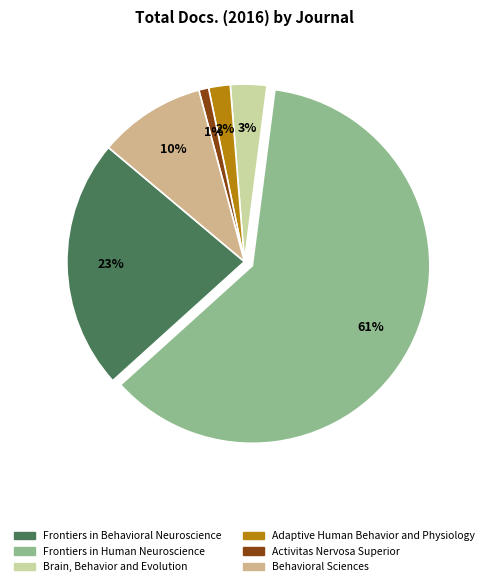

Between Activitas Nervosa Superior and Frontiers in Human Neuroscience, which is larger?

Frontiers in Human Neuroscience